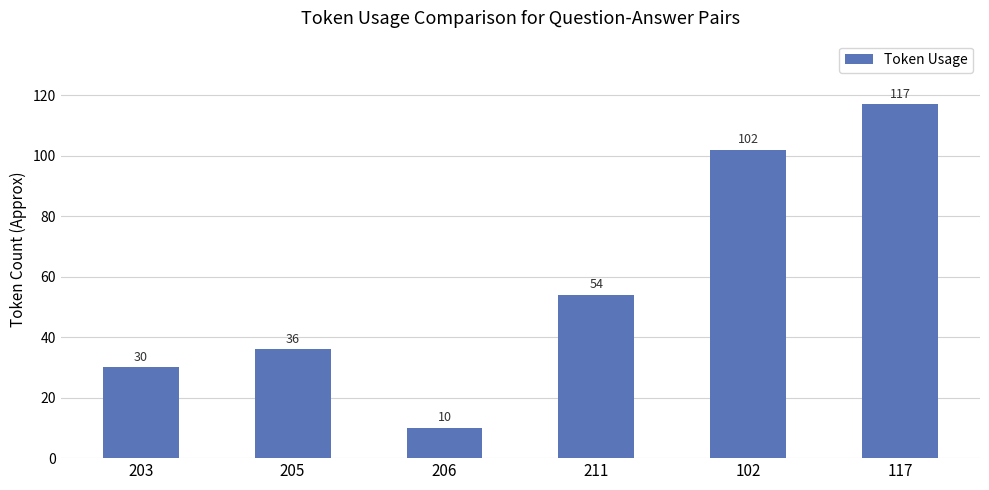

Read the value at 205, to the nearest 5.

35